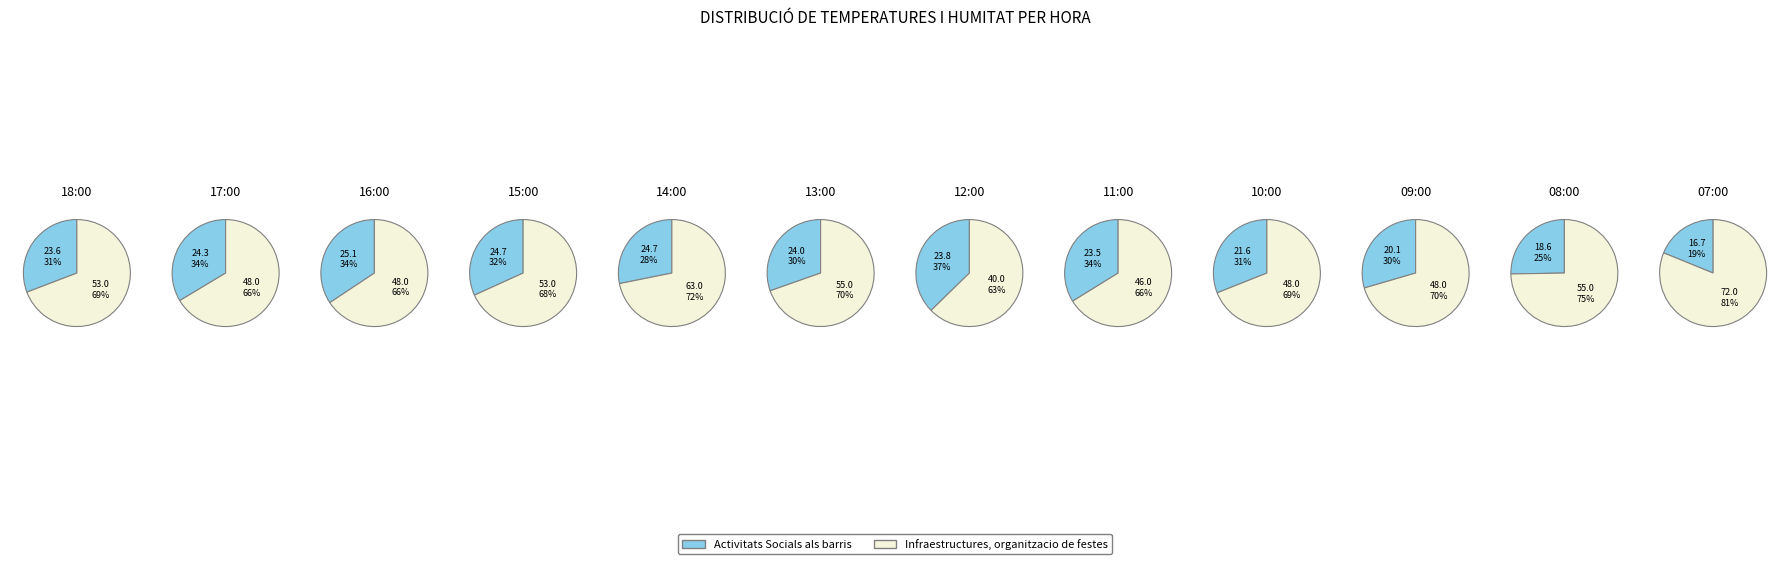

Count the number of slices in the pie.

12